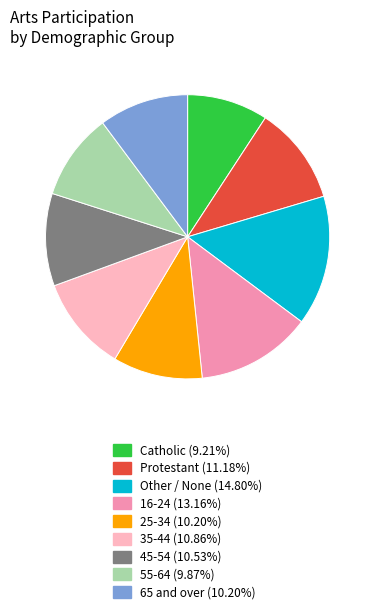

Approximately how many times larger is the value at 65 and over compared to 25-34?

1.0